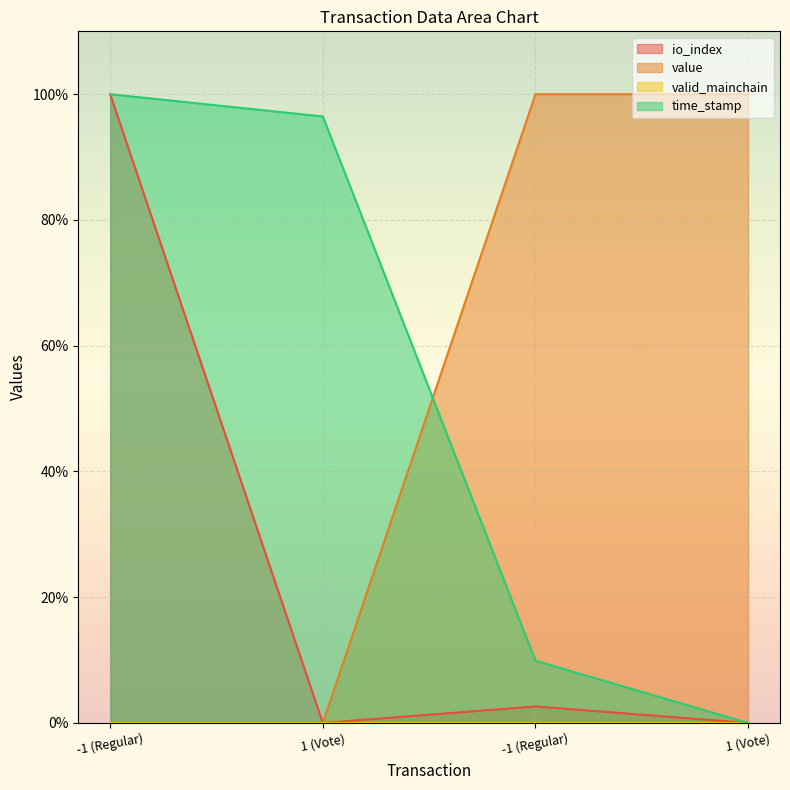

True or false: io_index and value intersect in this chart.

False